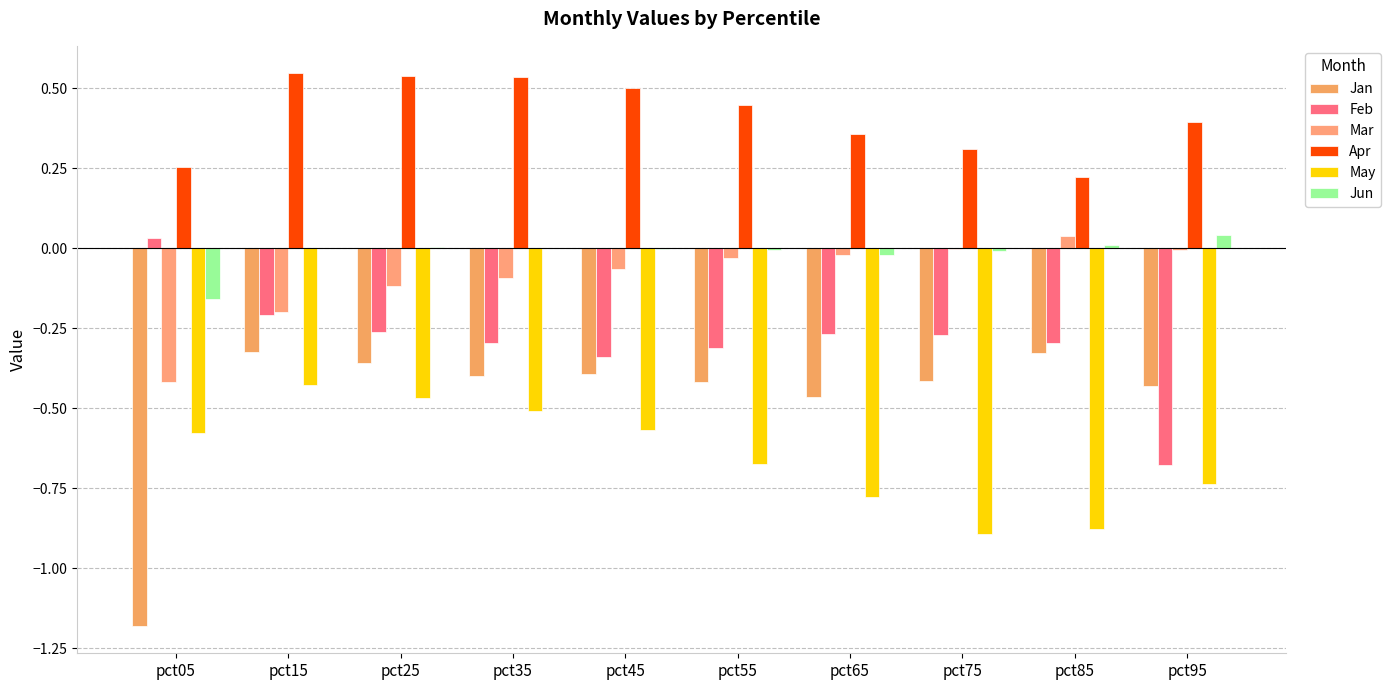

How many groups of bars are there?

10